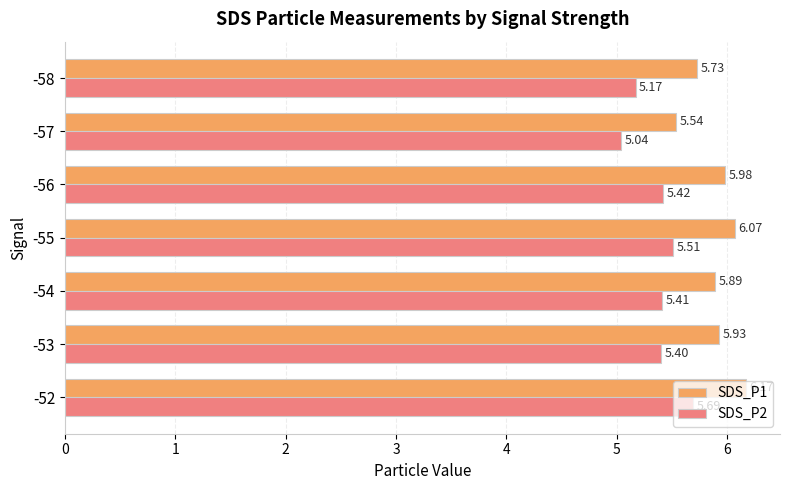

List the labels in order of SDS_P2 value, largest first.

-52, -55, -56, -54, -53, -58, -57